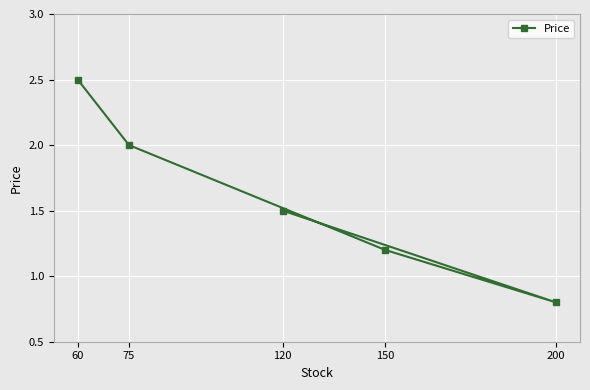

How many lines are shown in the chart?

1